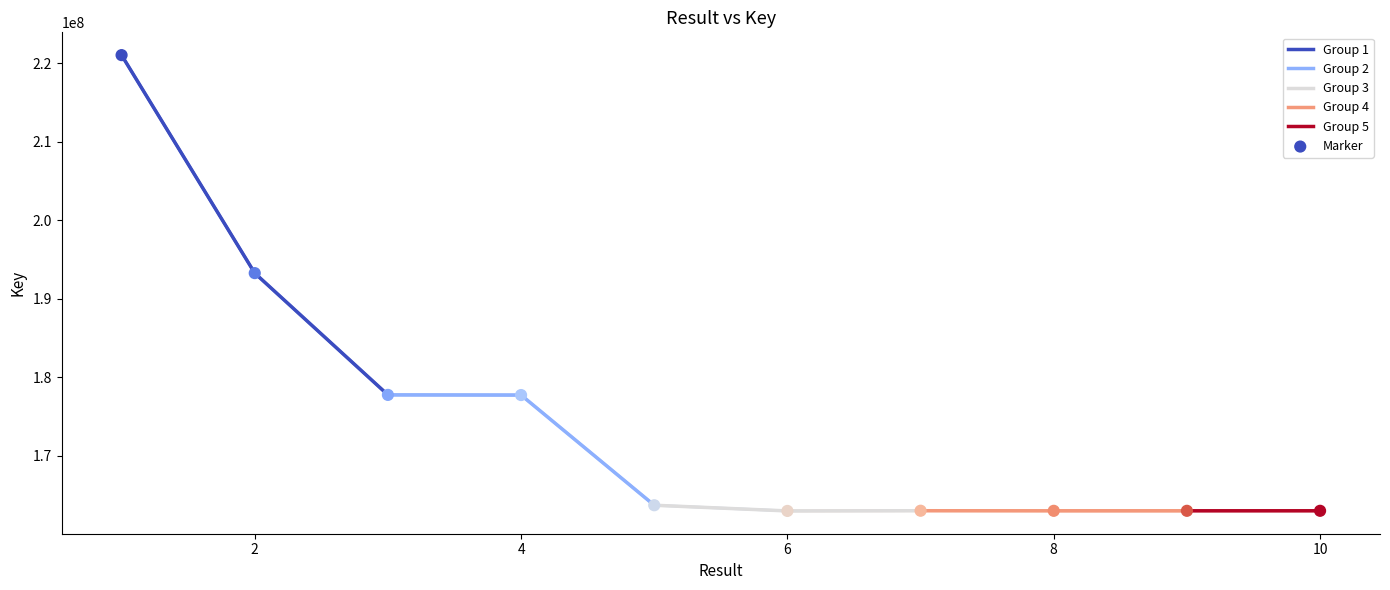

What is the change in value from 1 to 4?

-43308523